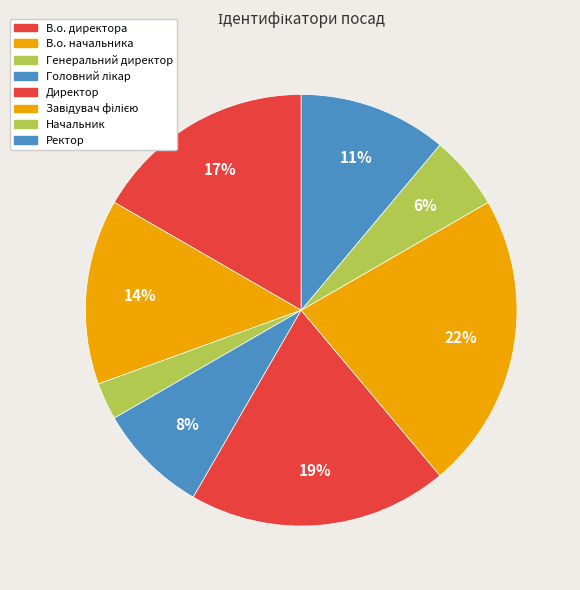

What percentage is NOT represented by Завідувач філією?

77.8%